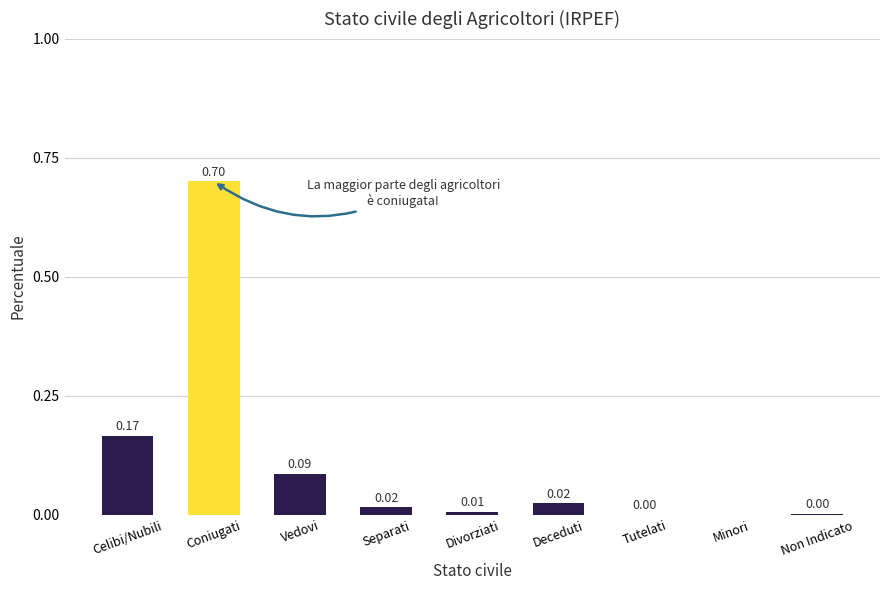

What is the greatest value displayed?

0.7